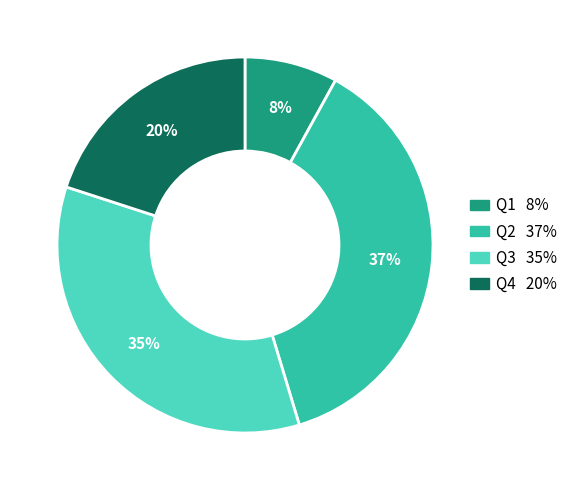

Rank the categories by value from highest to lowest.

Q2, Q3, Q4, Q1